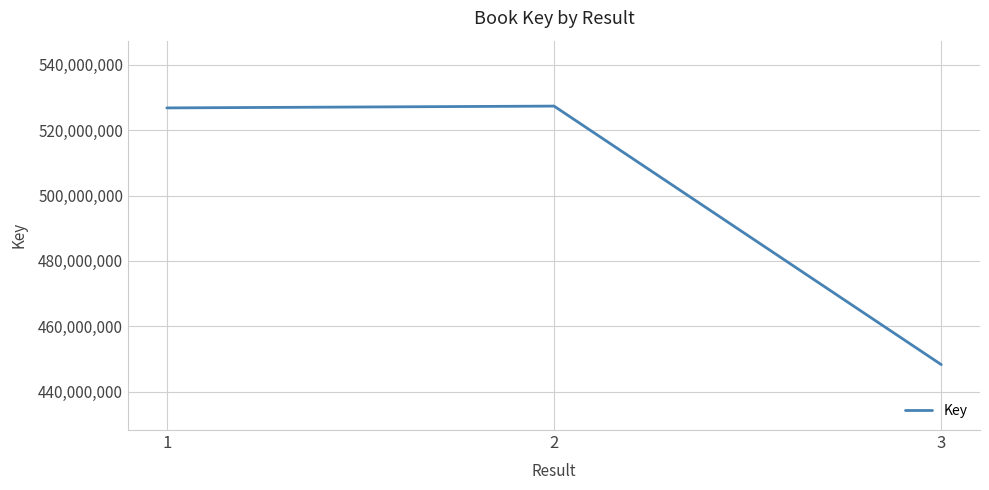

What value does the data have at 2?

527339692